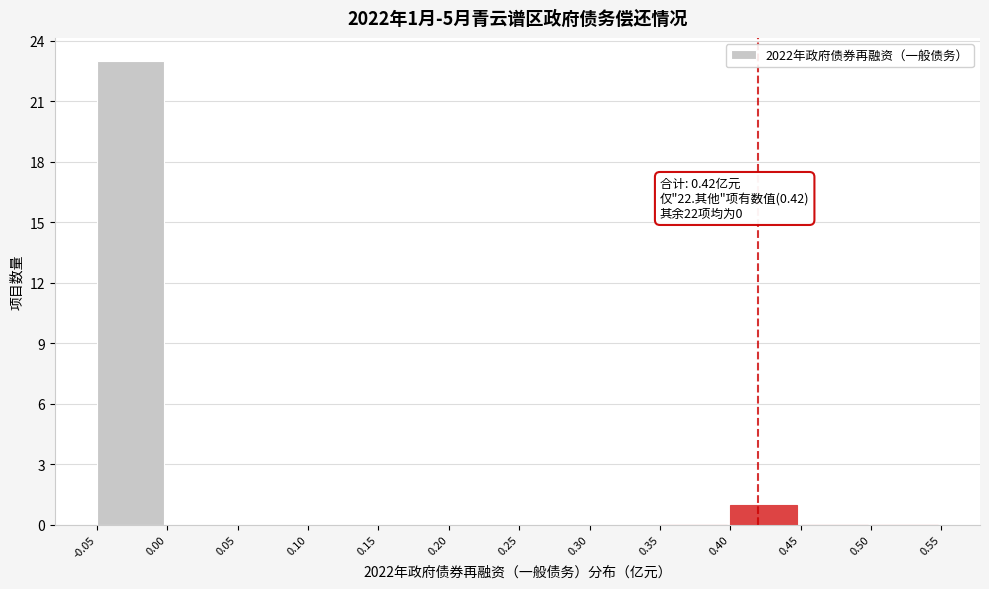

Which range on the x-axis has the tallest bar?

-0.05 to 0.00